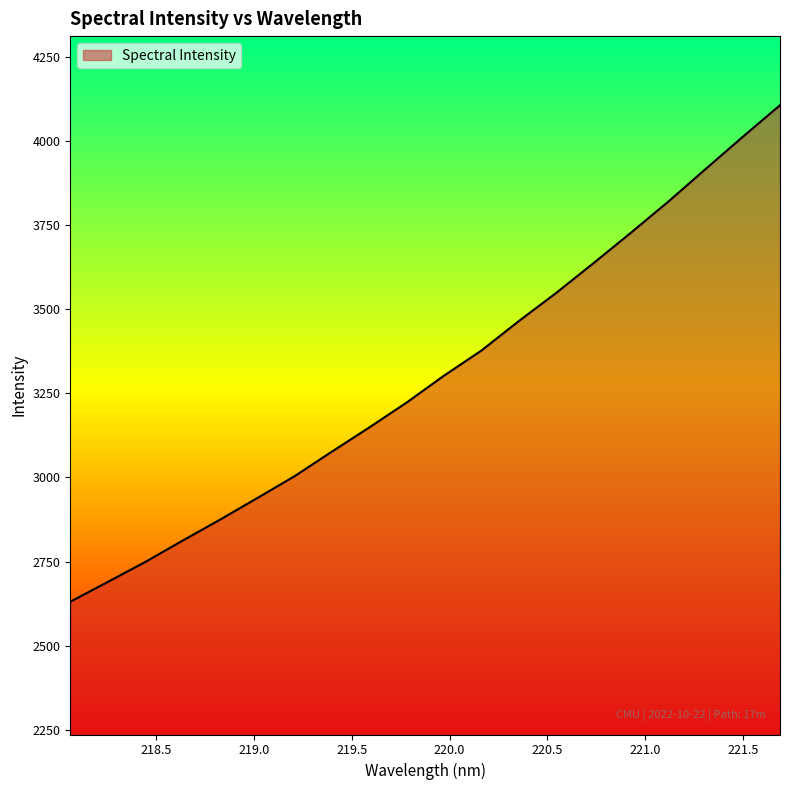

What is the greatest value displayed?

4106.4